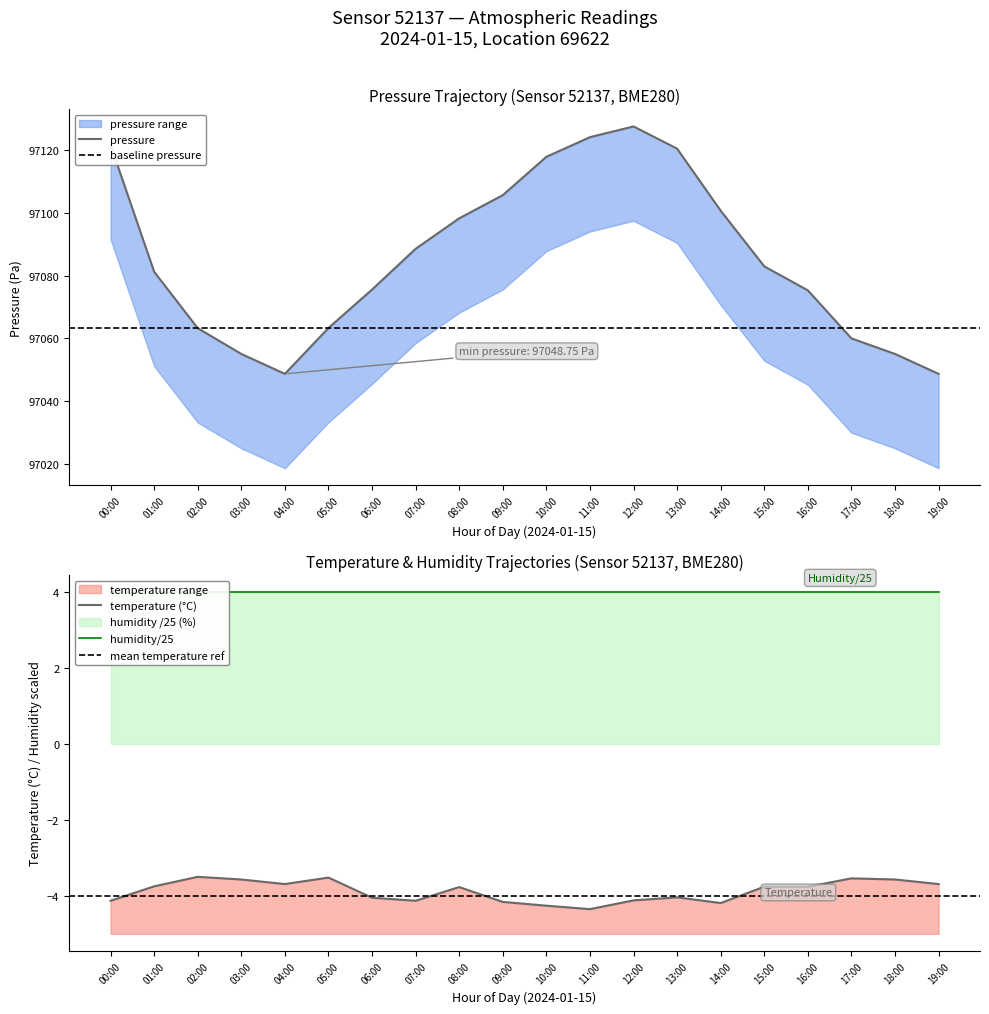

Reading left to right, list all the values displayed in this chart.

pressure: 97121.5	97081.2	97063.3	97055.1	97048.8	97063.3	97075.6	97088.5	97098.2	97105.6	97117.8	97124.0	97127.4	97120.4	97100.6	97082.9	97075.3	97060.0	97055.1	97048.8
temperature: -4.1	-3.8	-3.5	-3.6	-3.7	-3.5	-4.0	-4.1	-3.8	-4.2	-4.3	-4.3	-4.1	-4.0	-4.2	-3.8	-3.8	-3.5	-3.6	-3.7